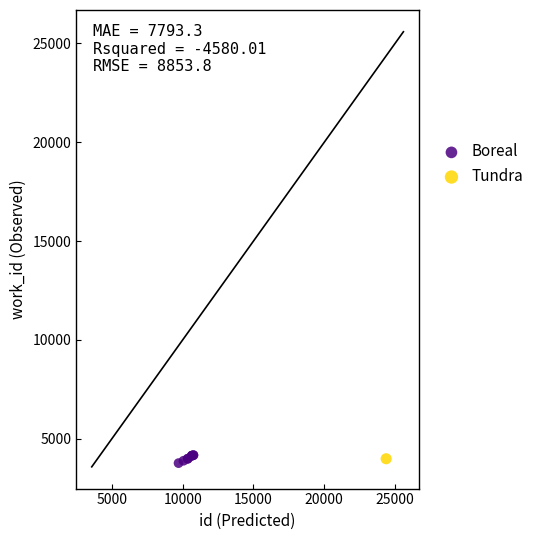

What are all the series names shown in the legend?

Boreal, Tundra